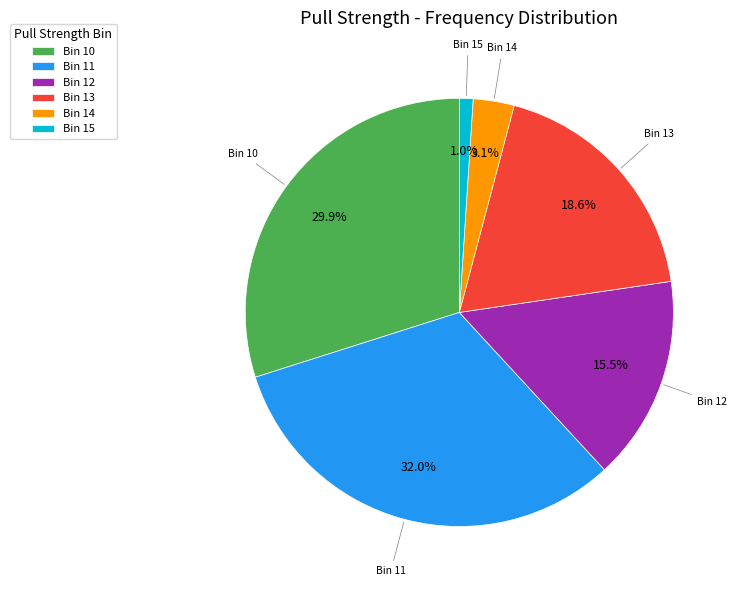

What is the largest slice in the pie chart?

Bin 11